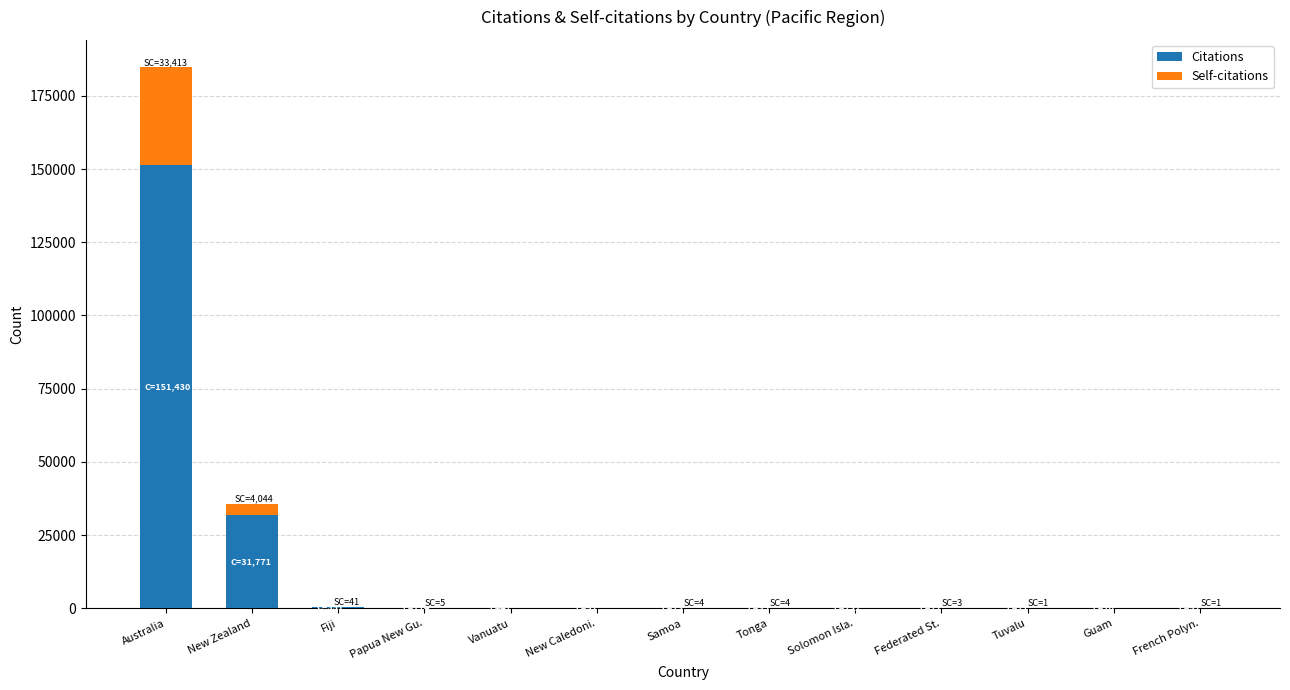

At which category is the sum across all series the highest?

Australia